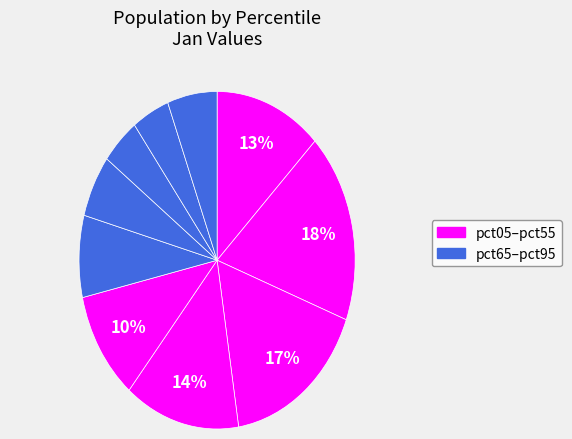

Which slice is the largest?

pct15